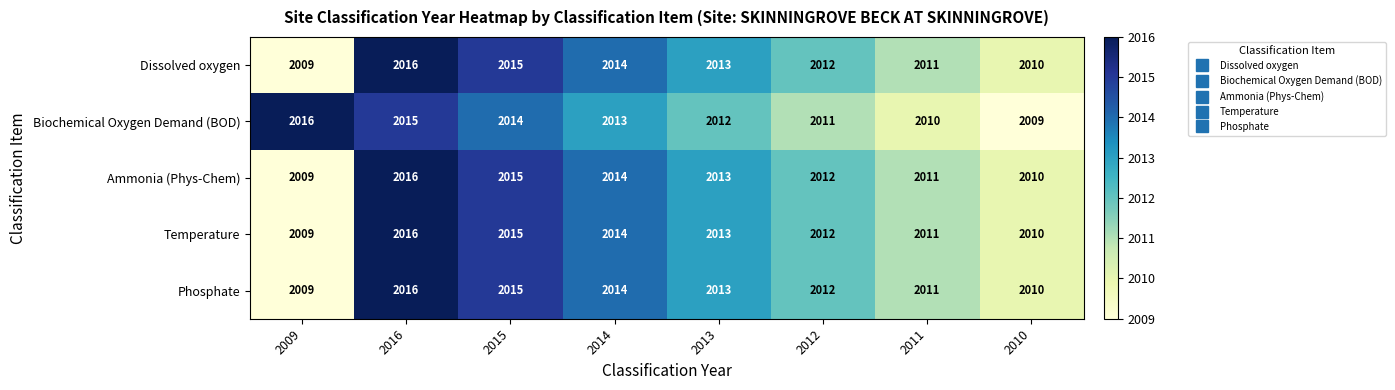

At which label does Biochemical Oxygen Demand (BOD) reach its peak?

2009